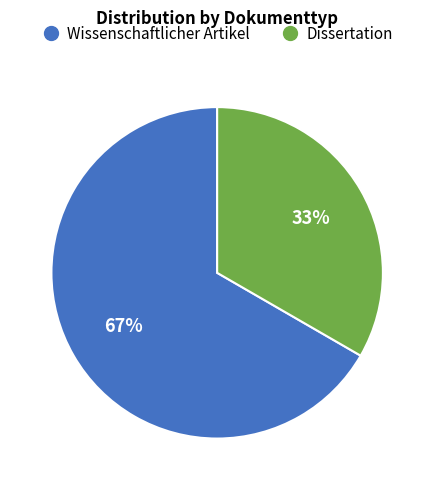

Does Wissenschaftlicher Artikel account for over 50% of the chart?

Yes